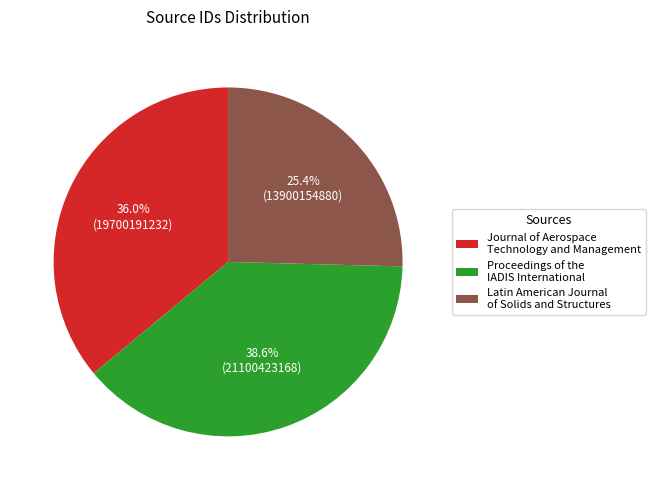

True or false: Proceedings of the IADIS International accounts for 46% of the total.

False